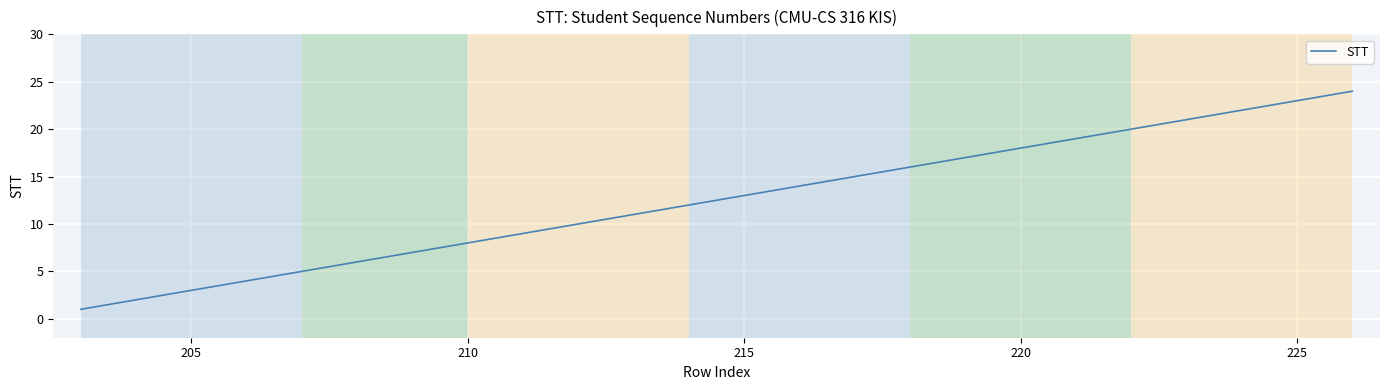

What is the difference between the maximum and minimum values?

23